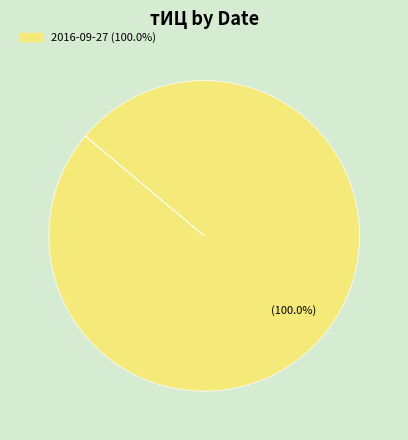

Is there a majority slice in this chart?

Yes